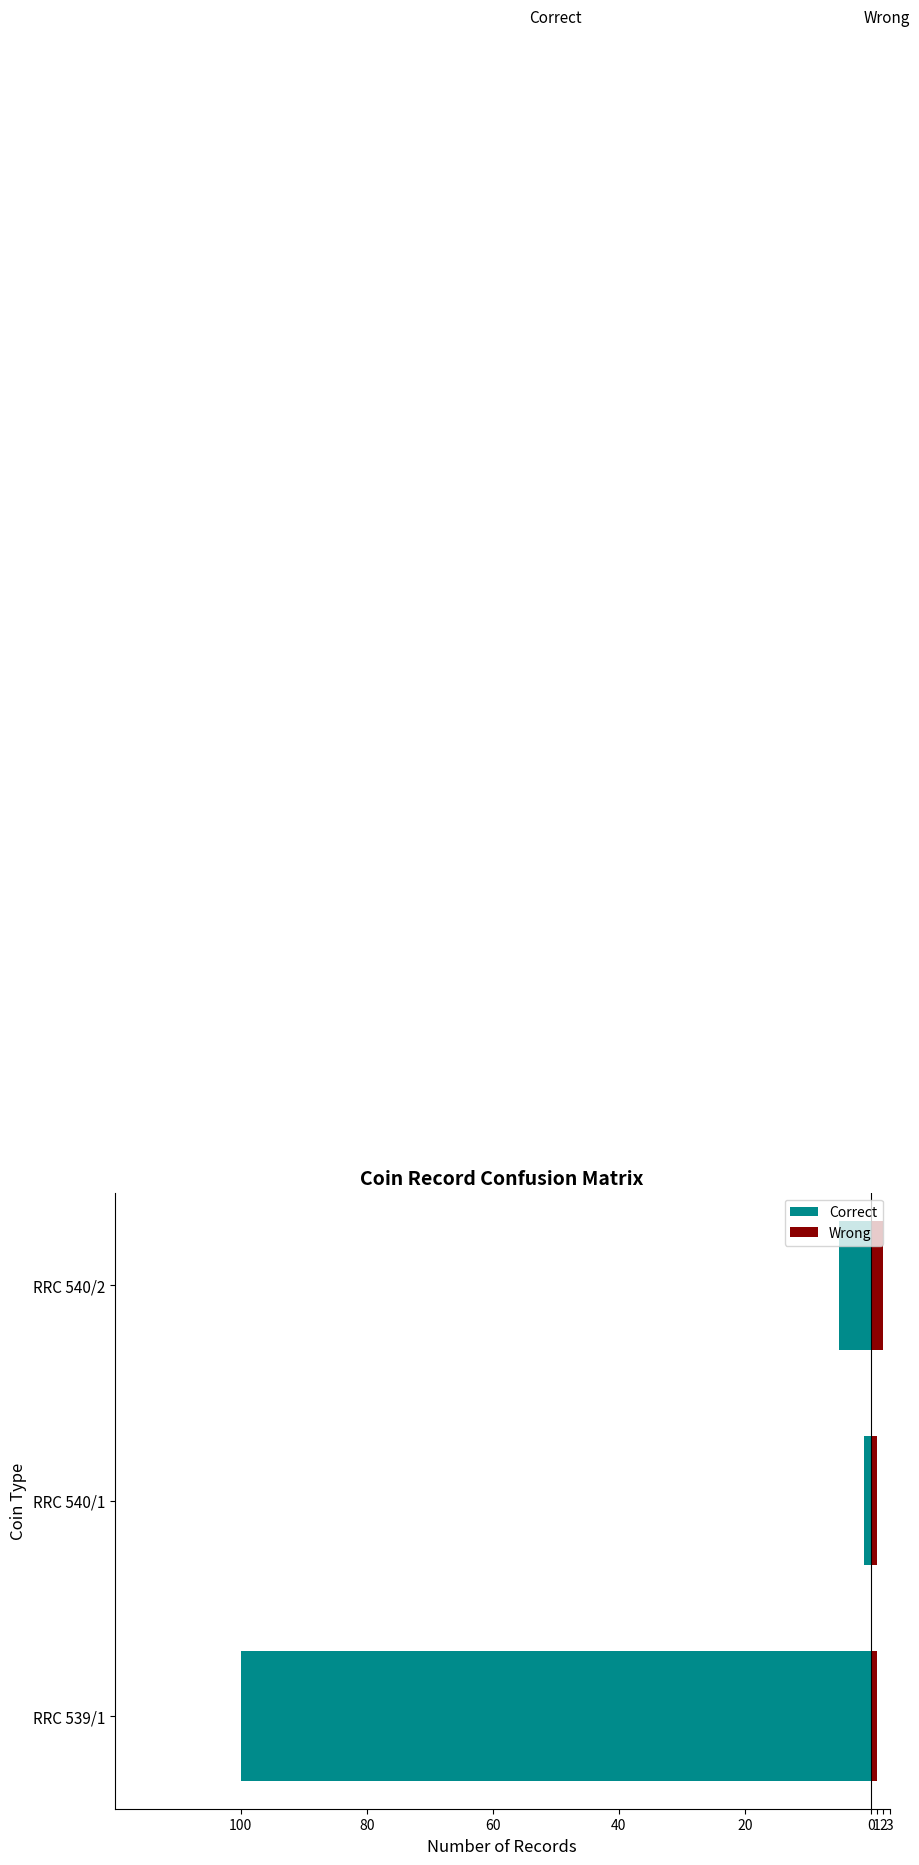

What is the average value of the Correct series?

-35